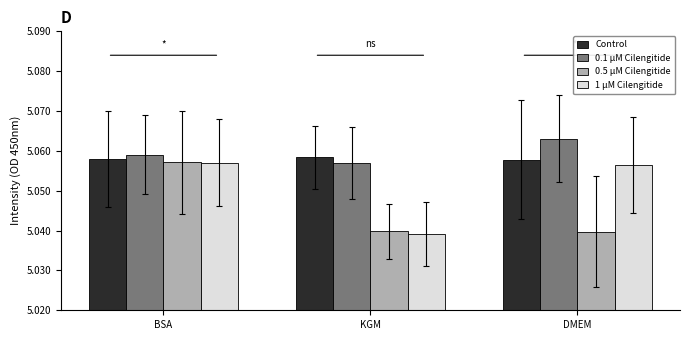

Are the bars horizontal?

No